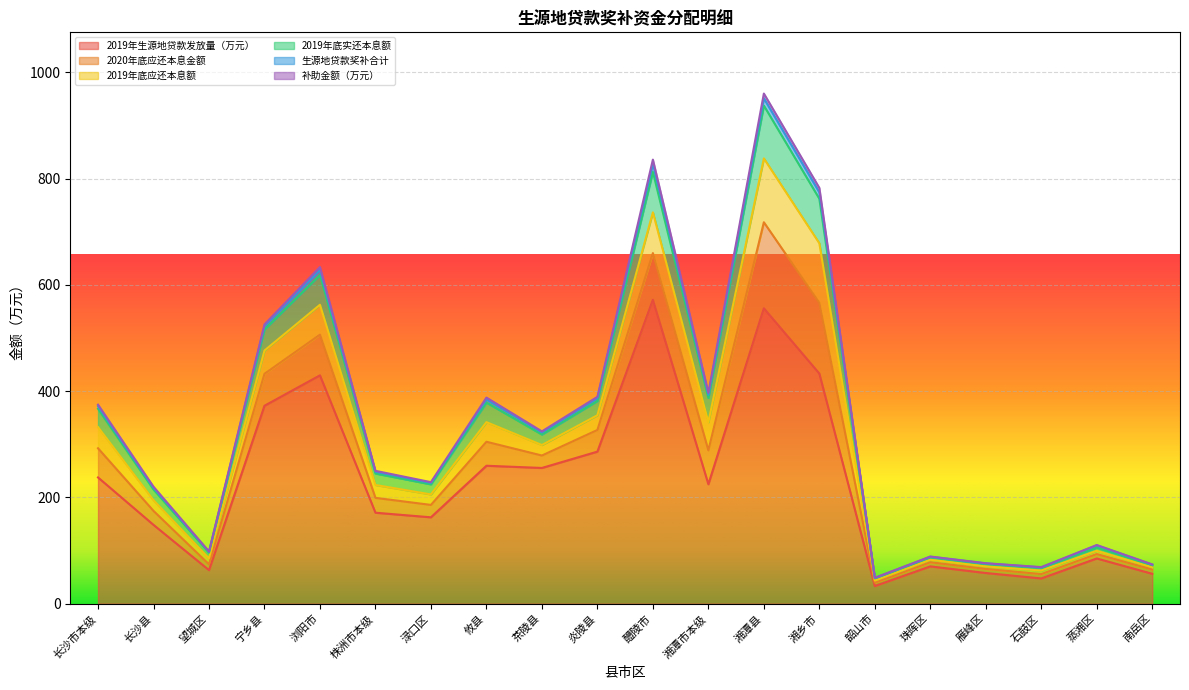

Where is the first local maximum for 2019年底实还本息额?

浏阳市